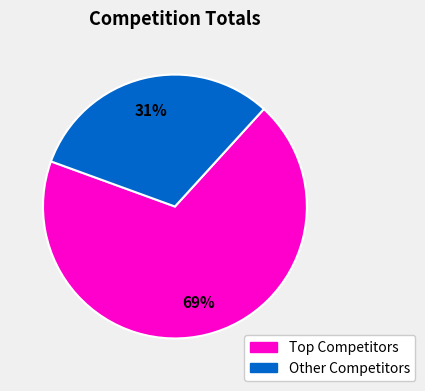

Is there a majority slice in this chart?

Yes